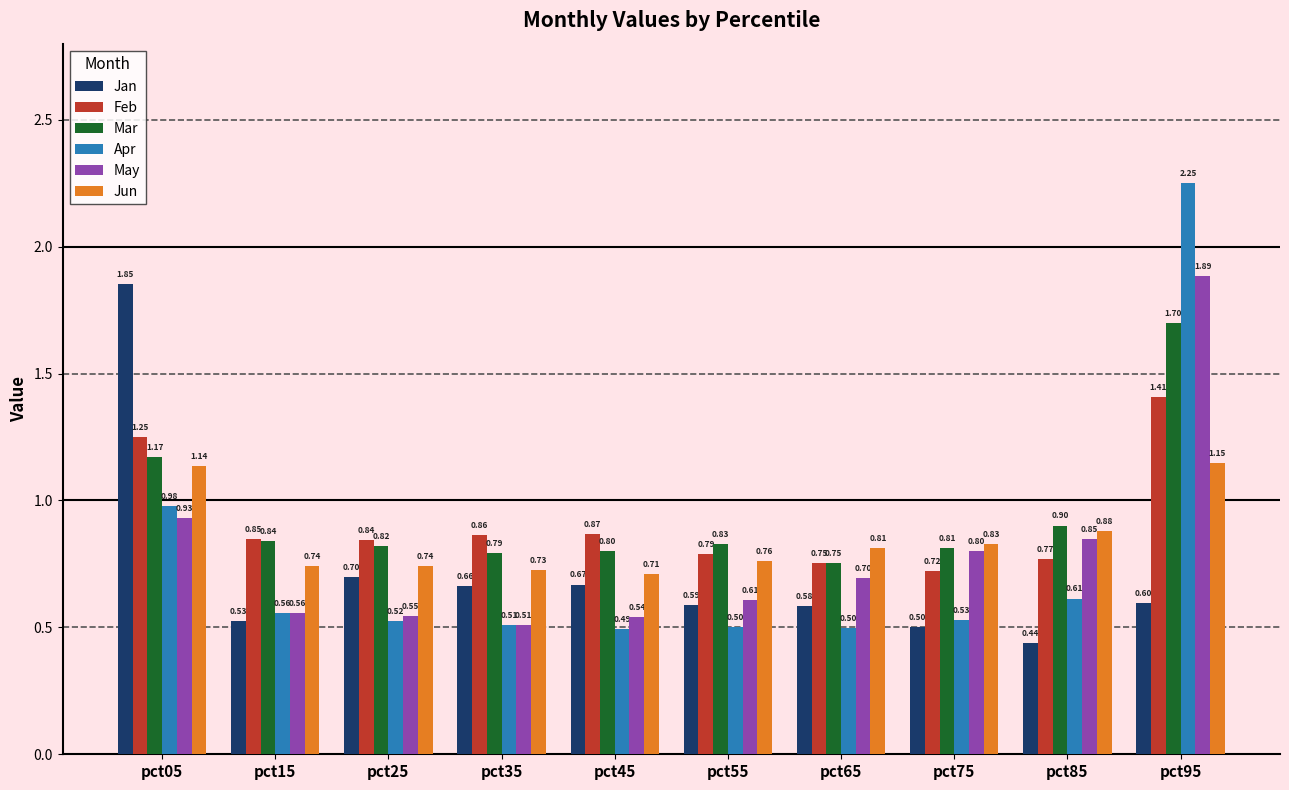

True or false: May has a value of 0.5 at pct35.

True